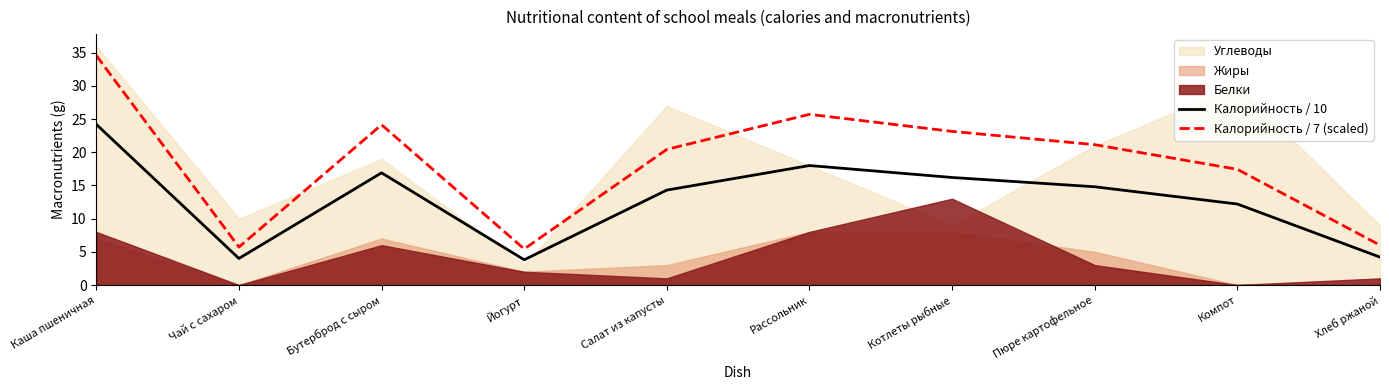

Read the Калорийность / 7 (scaled) value at Котлеты рыбные.

23.1